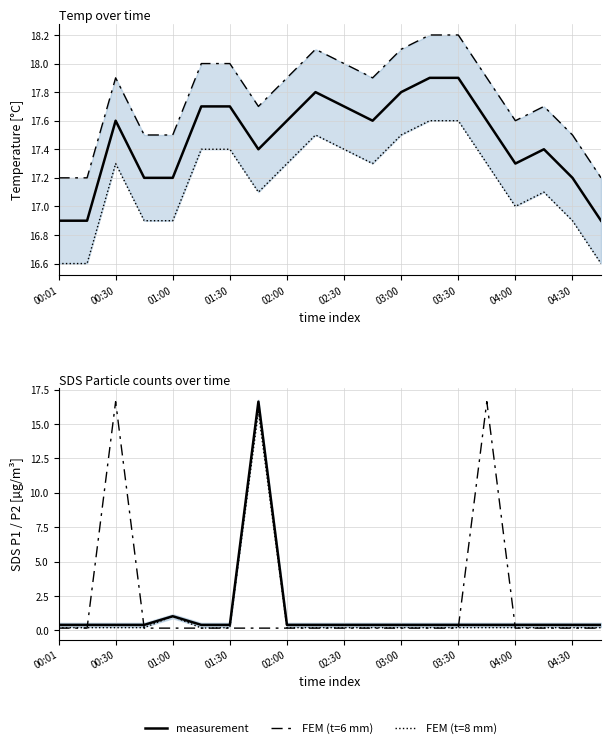

At which label does FEM (t=8 mm) reach its minimum?

02:30